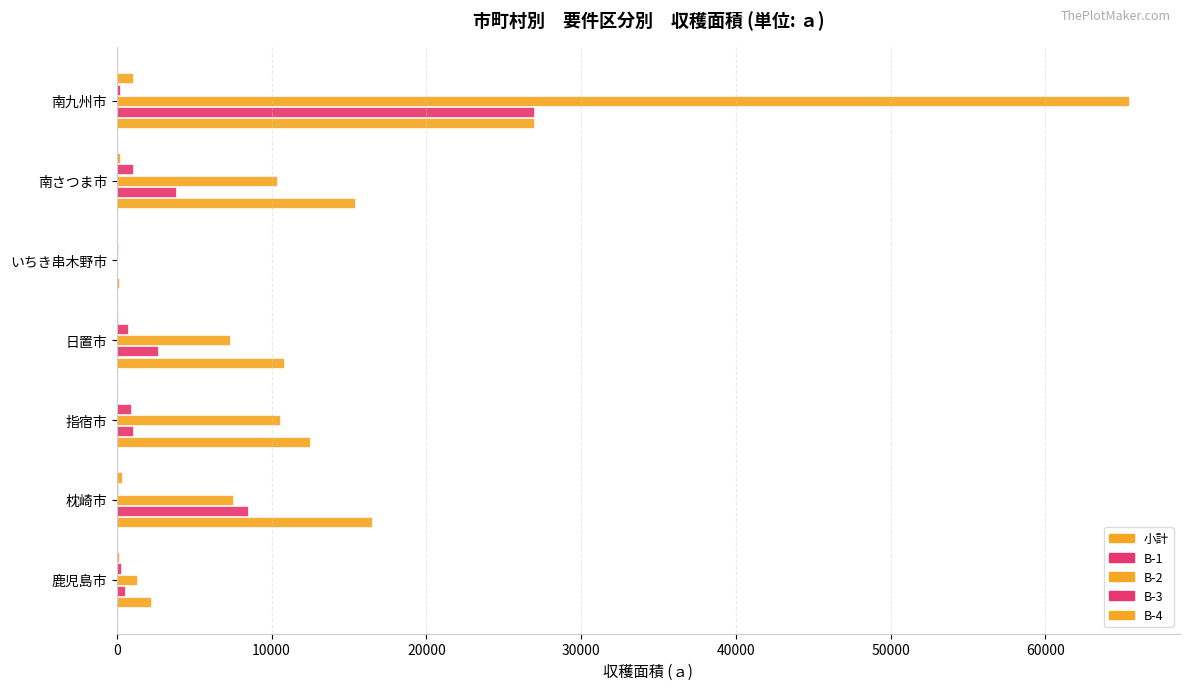

How many data points in B-2 are above 7534?

4